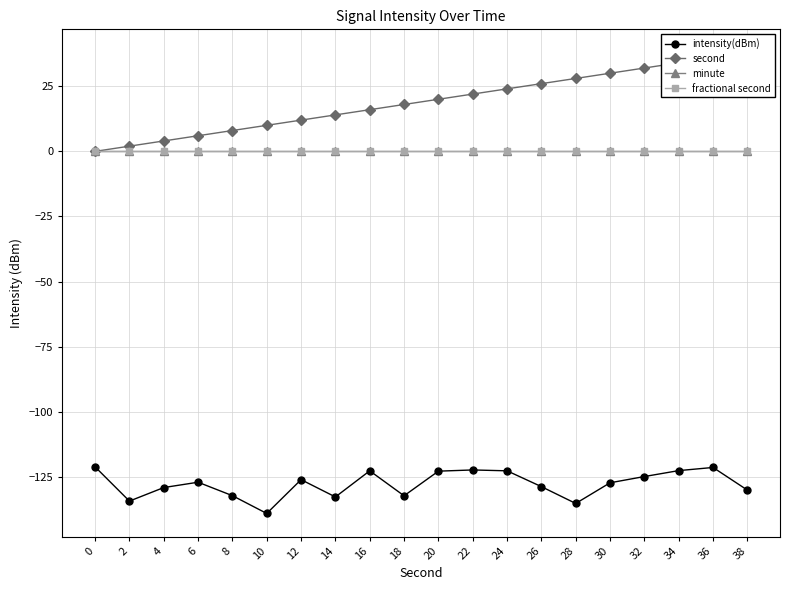

At how many categories does at least one series exceed -38?

20